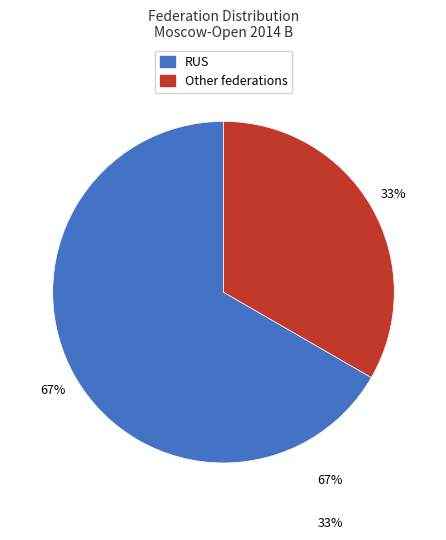

Does Other account for over 50% of the chart?

No